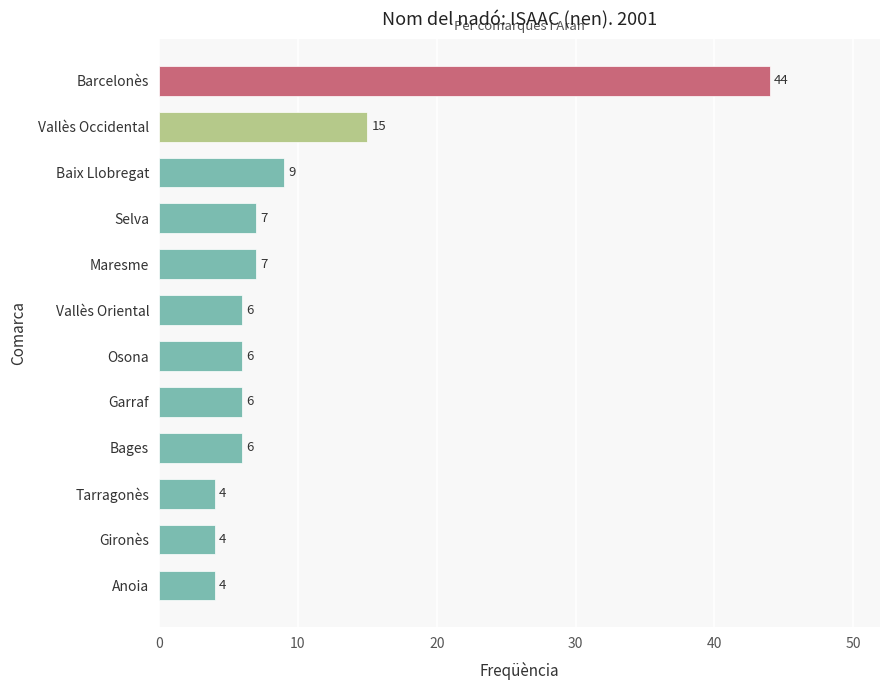

Reading bottom to top, transcribe all the data shown in this chart.

4	4	4	6	6	6	6	7	7	9	15	44